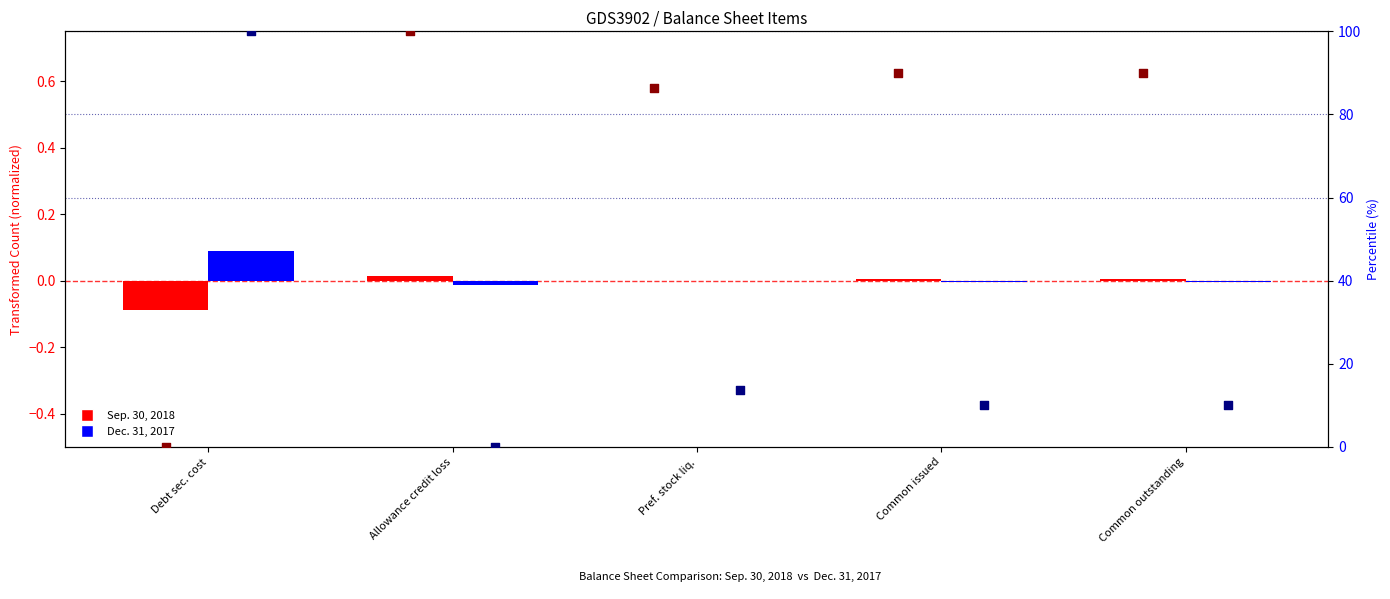

What are all the series names shown in the legend?

Sep. 30, 2018, Dec. 31, 2017